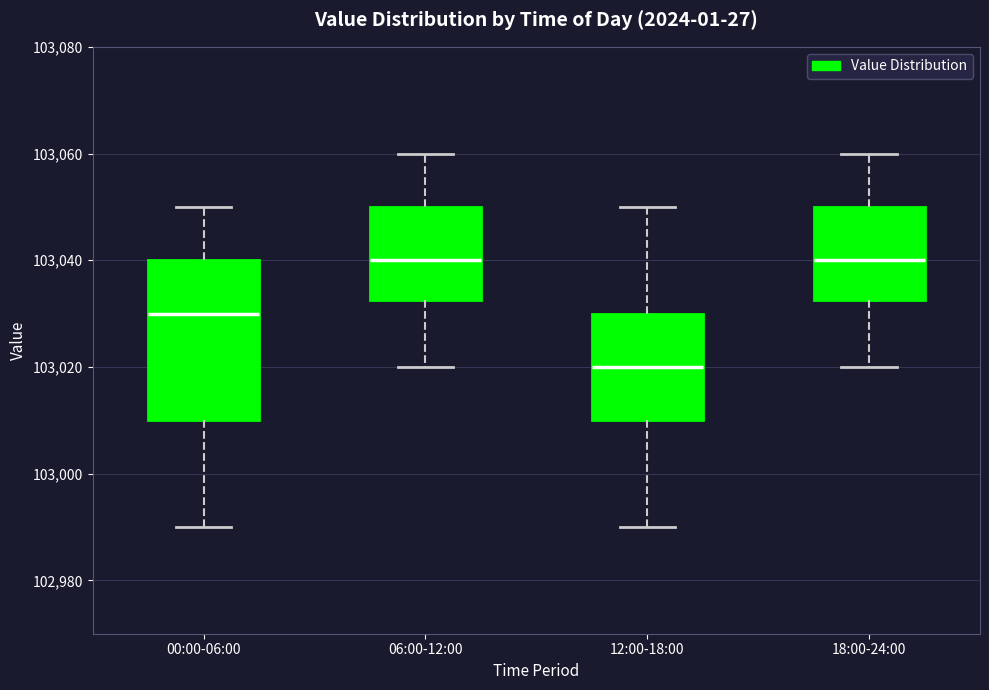

Where does the median line of the box for 12:00-18:00 sit on the y-axis? The values are not printed on the chart, so give them approximately, as read against the axis.

103020